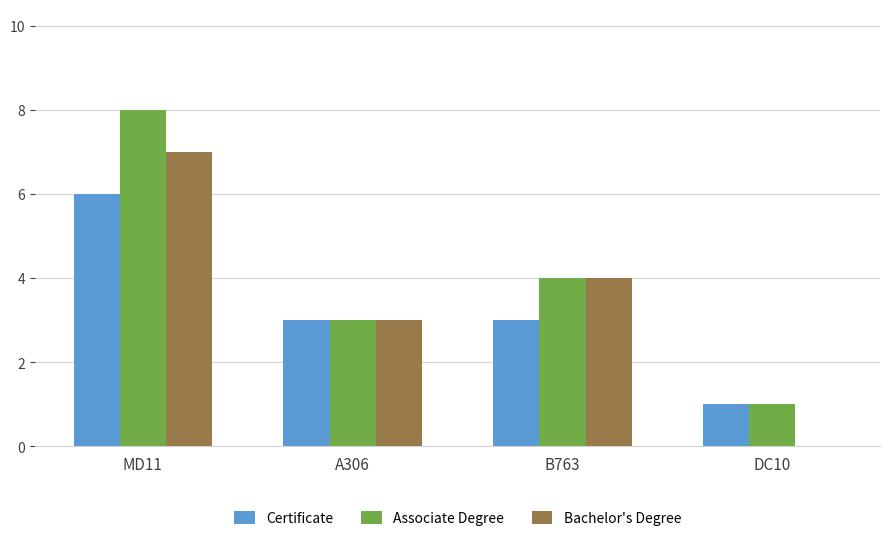

Are the bars horizontal?

No